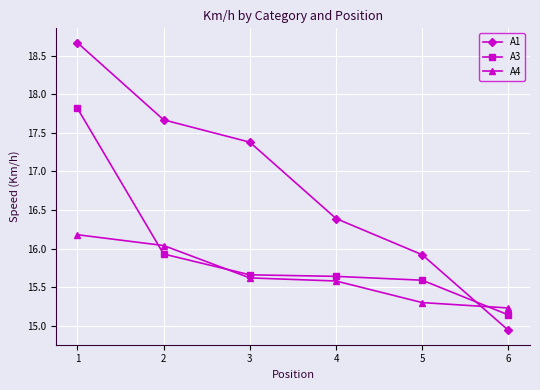

What is the approximate value of A4 at 3?

15.6